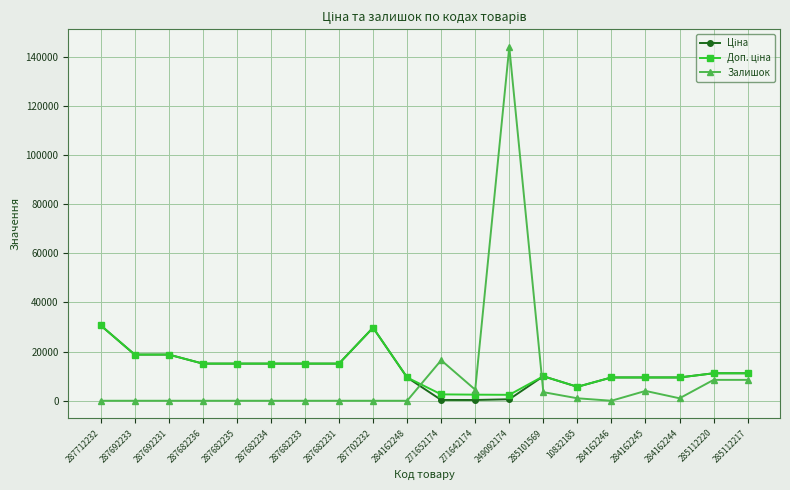

Which series has the widest spread of values?

Залишок